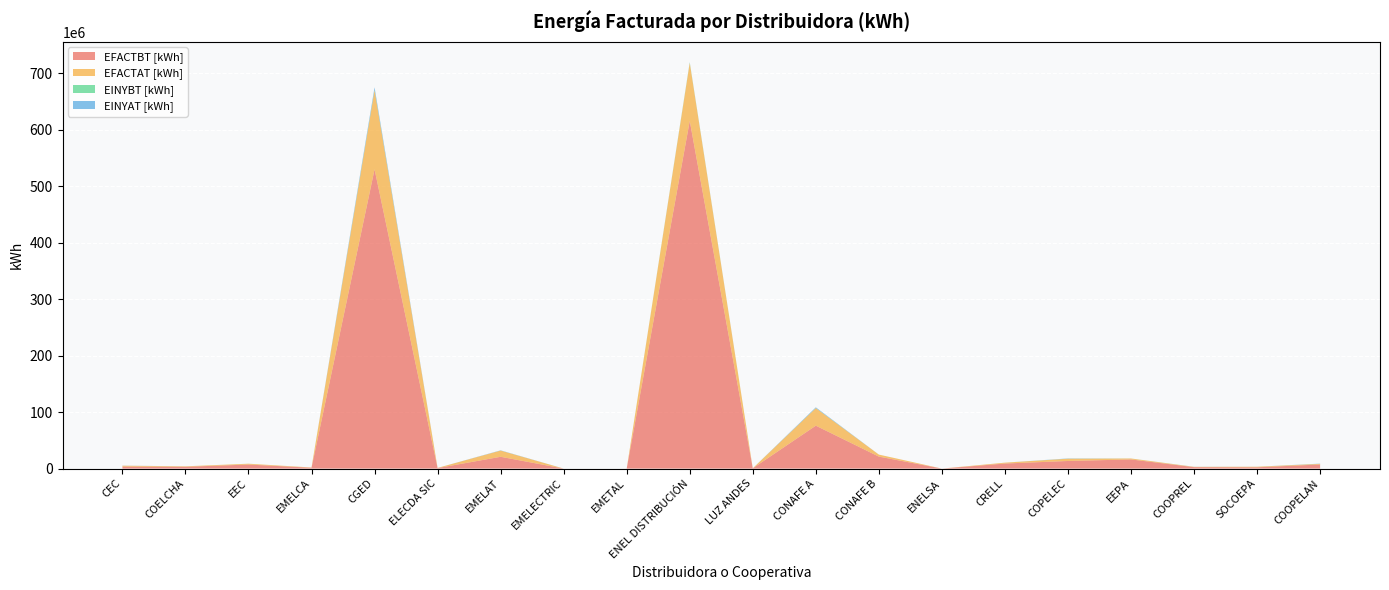

Reading left to right, extract all data points from this chart.

EFACTBT [kWh]: 3507003.0	3181304.0	7146436.0	1507192.0	529892016.5	919955.6	20872324.0	0.0	0.0	615678842.2	494284.8	75983954.8	21200534.3	0.0	8934806.0	13469914.0	16202203.0	2537503.0	2268594.0	7272511.0
EFACTAT [kWh]: 1585091.0	797826.0	1450135.2	432958.0	140039720.2	276412.5	10988646.2	0.0	0.0	102519781.3	49042.0	31118094.8	3566656.8	0.0	1523795.0	4014606.0	1635308.0	505561.0	958365.0	1141514.0
EINYBT [kWh]: 18748.0	22611.0	30134.8	0.0	656771.8	0.0	33995.8	0.0	0.0	944694.9	82.0	136265.4	14009.4	0.0	6894.0	77115.0	58658.0	25305.0	5952.0	56871.0
EINYAT [kWh]: 126789.0	331.0	0.0	0.0	4485187.2	0.0	432597.3	0.0	0.0	422173.5	0.0	1218497.1	0.0	0.0	9577.0	422455.0	14.0	104171.0	45804.0	306813.0